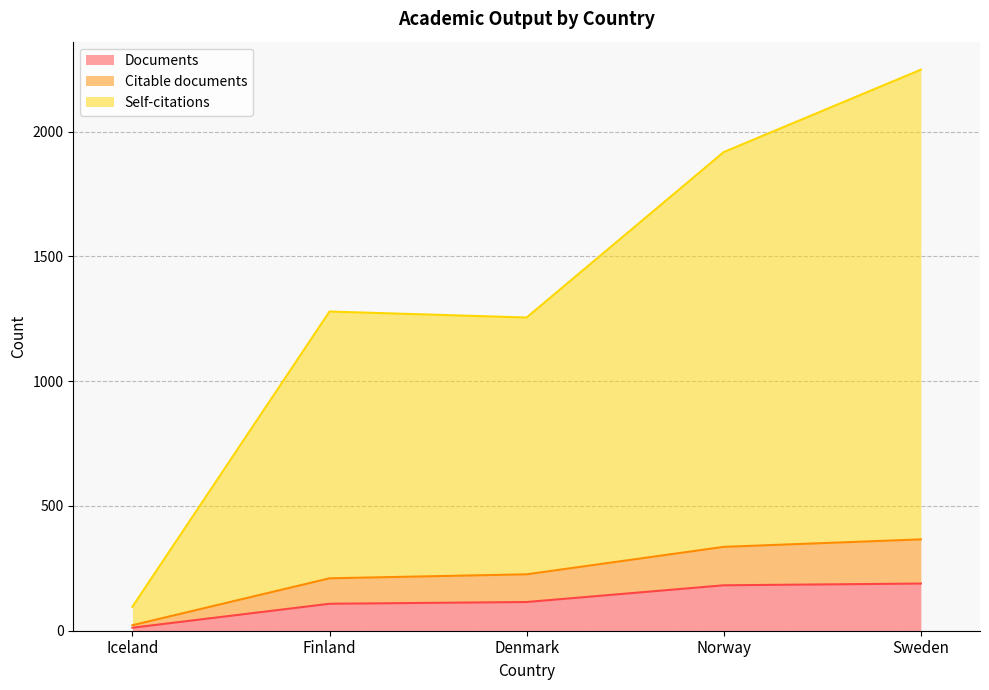

What are all the series names shown in the legend?

Documents, Citable documents, Self-citations